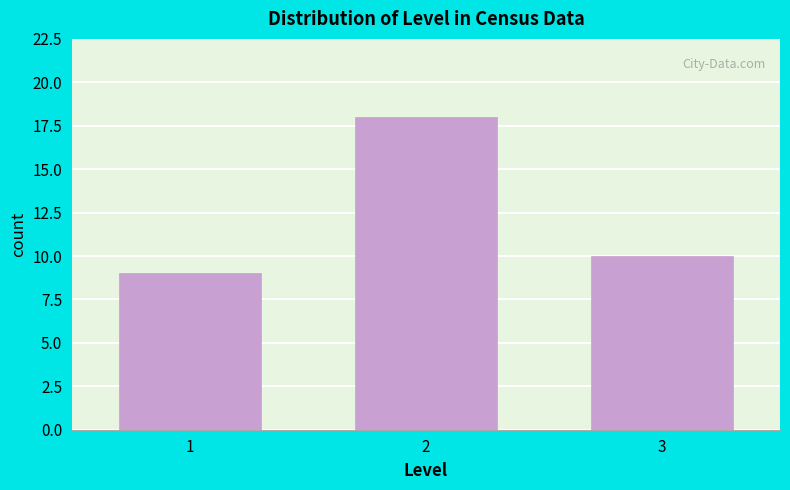

Reading left to right, what are all the values shown in this chart?

1=9	2=18	3=10